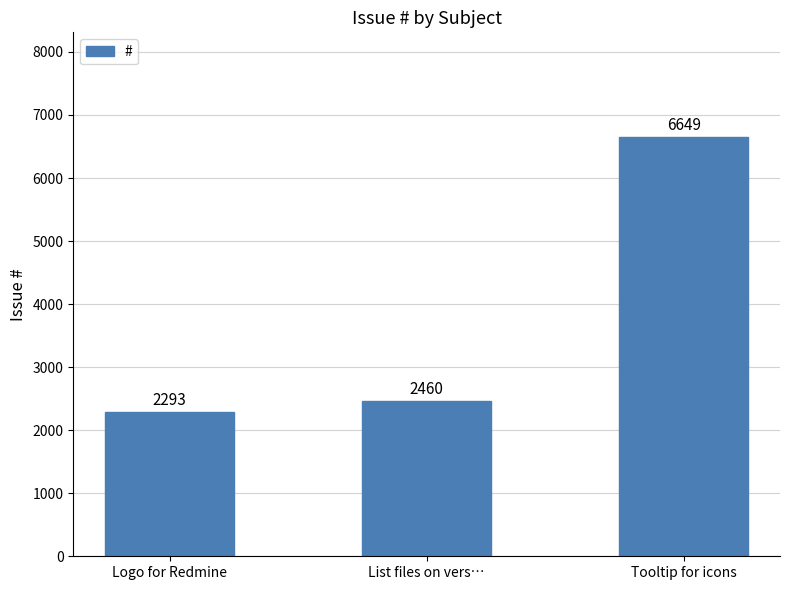

Rank the categories by value from lowest to highest.

Logo for Redmine, List files on vers…, Tooltip for icons